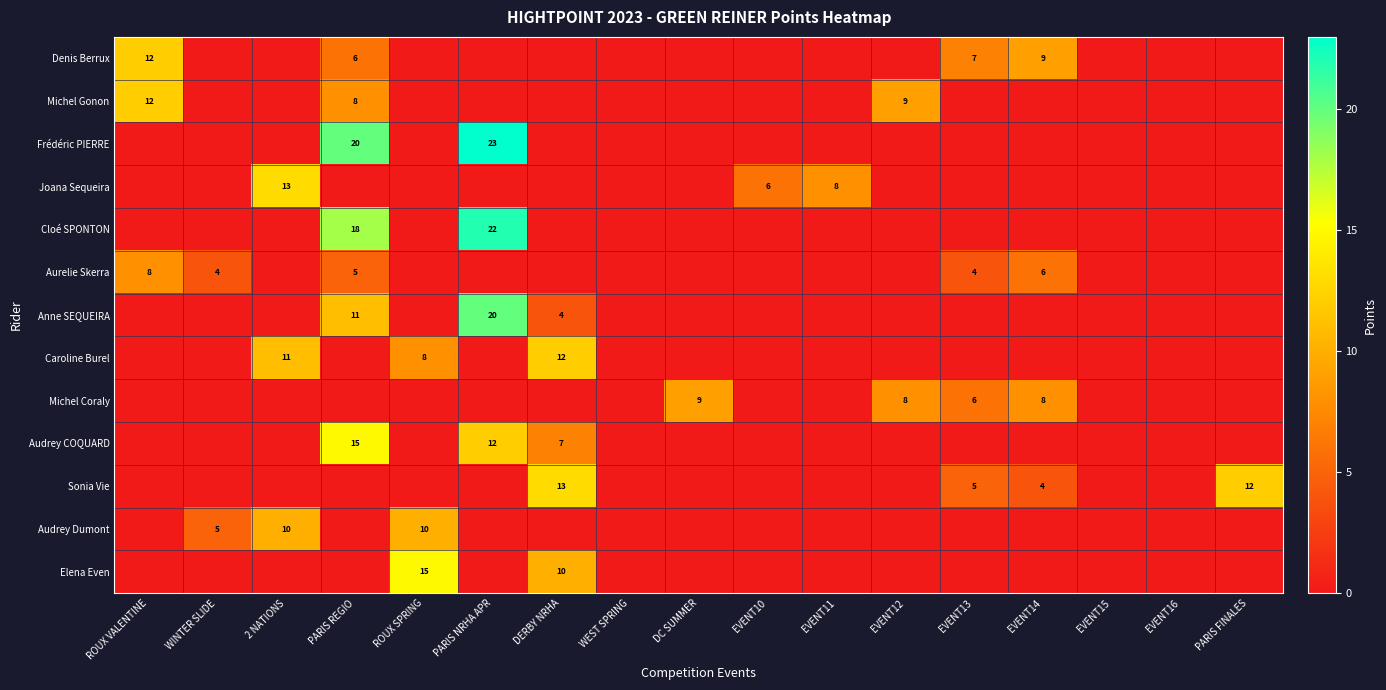

Which series has the largest total across all categories?

Frédéric PIERRE